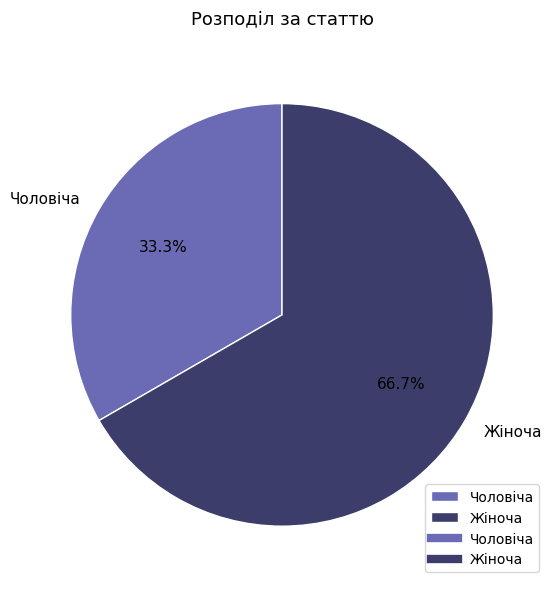

How many slices are in this pie chart?

2